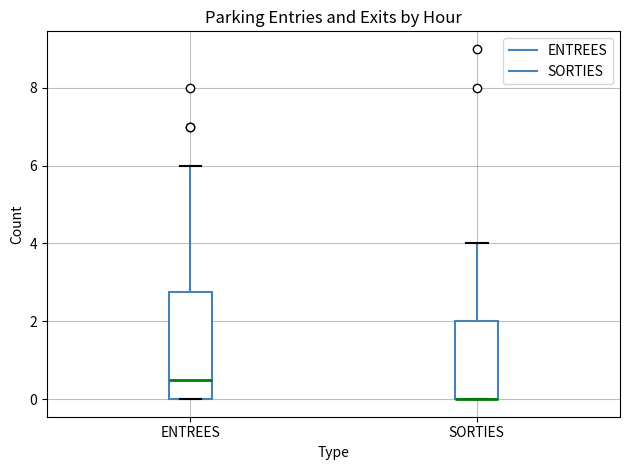

Comparing the boxes themselves (not the whiskers), which one is the tallest?

ENTREES